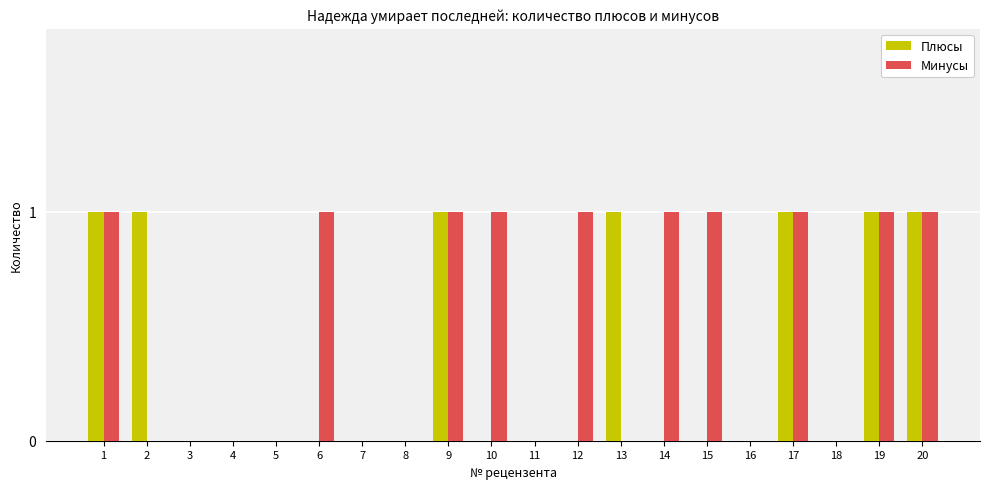

Is it true that Плюсы equals 0 at 7?

True